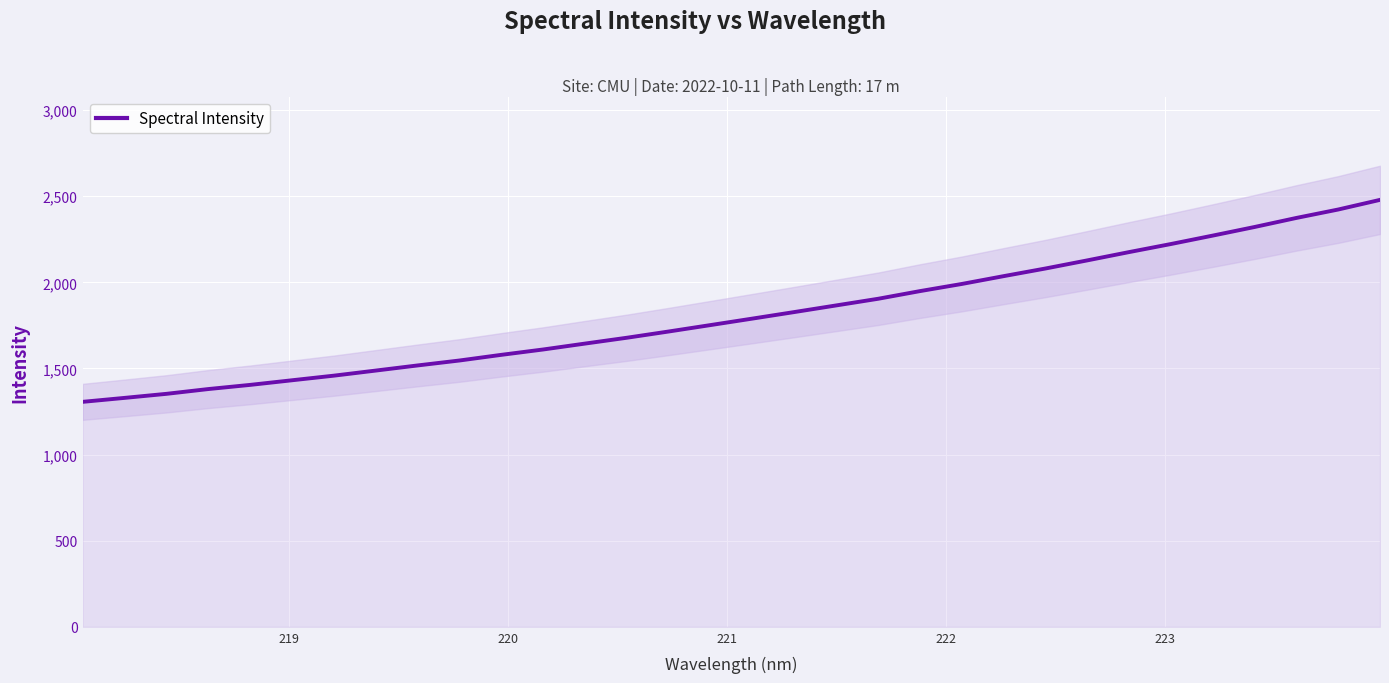

True or false: the data shows 1301.3 at 23.

False